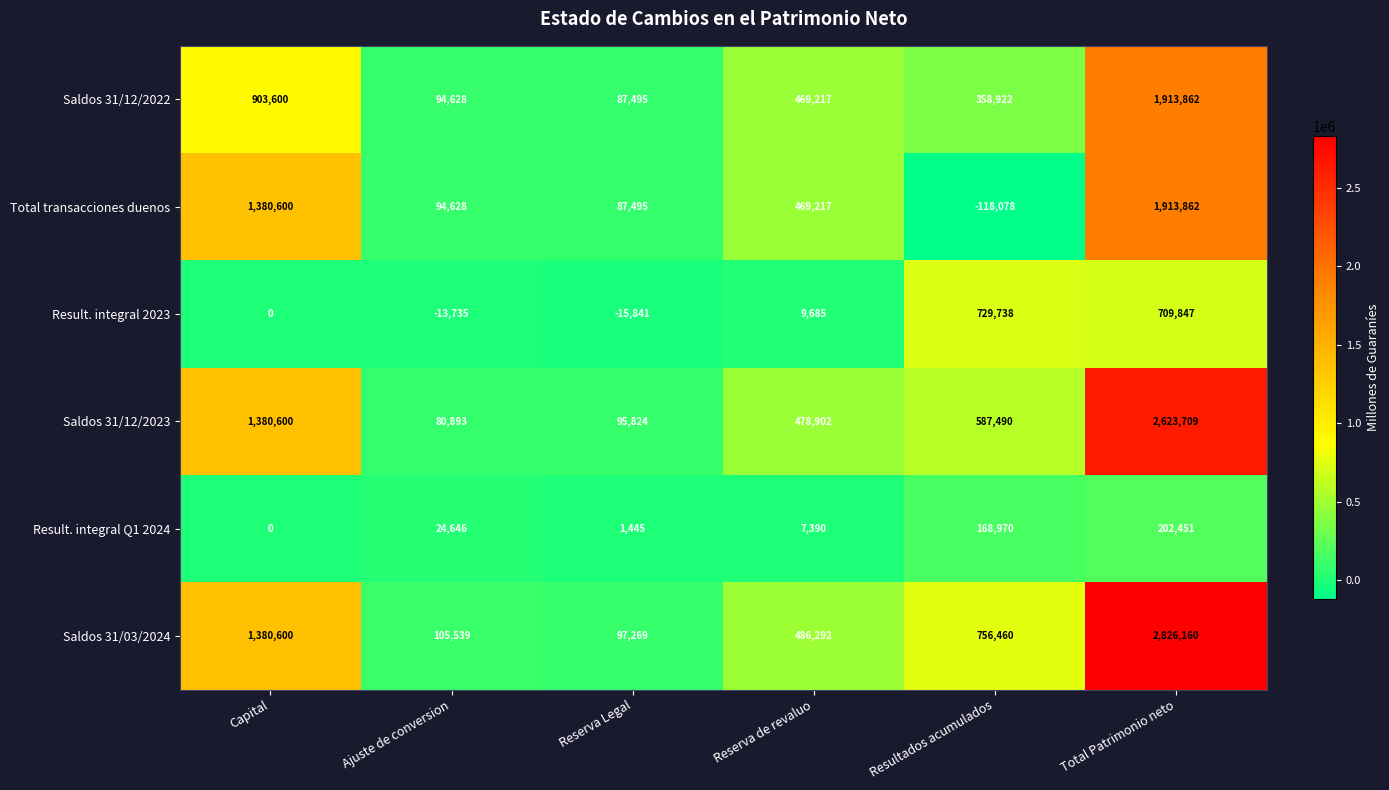

Which series changed the most between Ajuste de conversion and Reserva de revaluo?

Saldos 31/12/2023